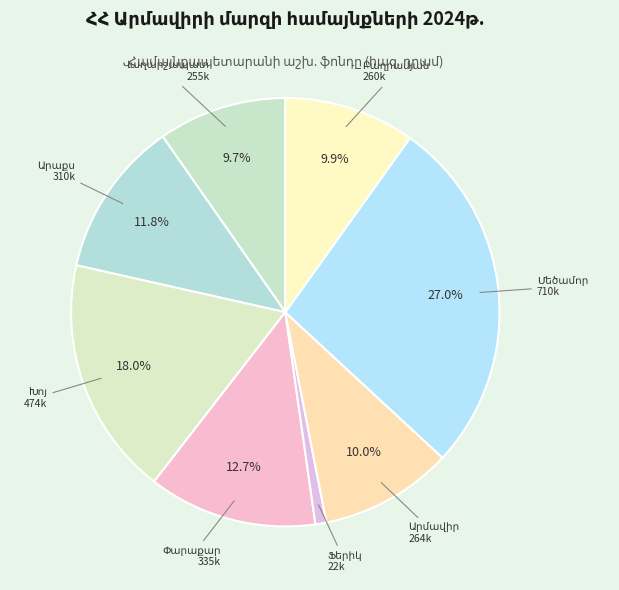

Count the number of slices in the pie.

8